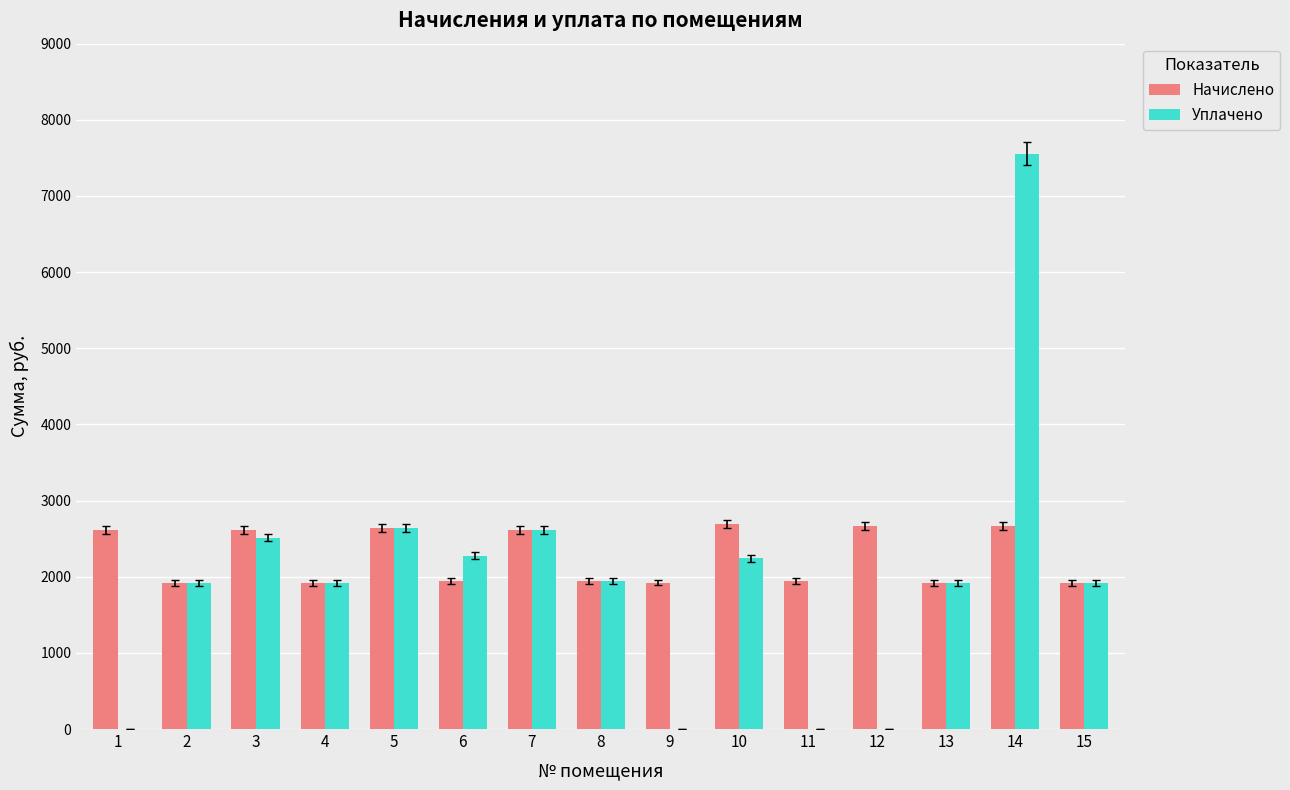

Is the value of Начислено at 7 greater than the value of Уплачено at 6?

Yes